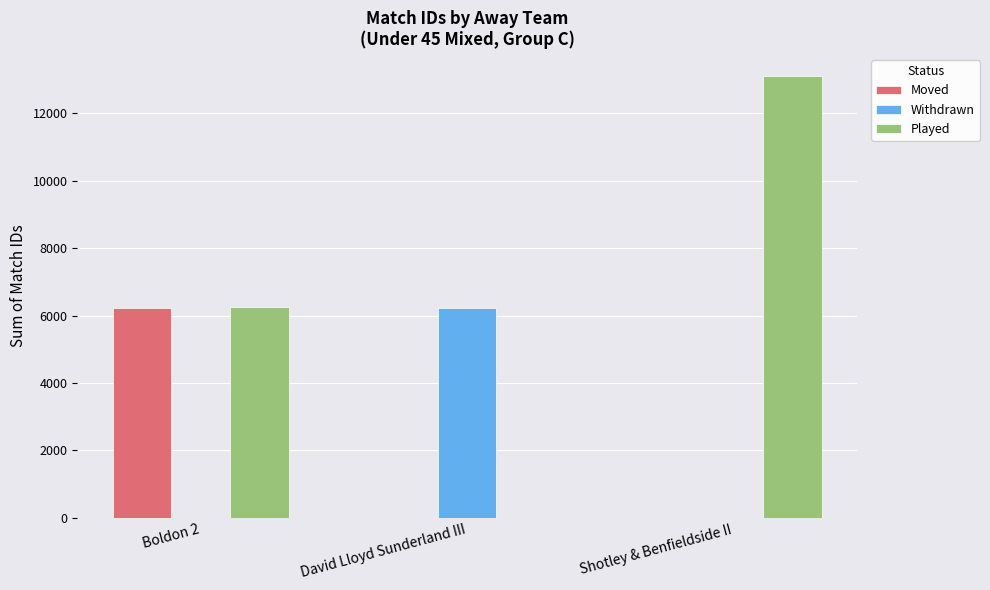

Reading left to right, list all the values displayed in this chart.

Moved: 6231	0	0
Withdrawn: 0	6234	0
Played: 6242	0	13115